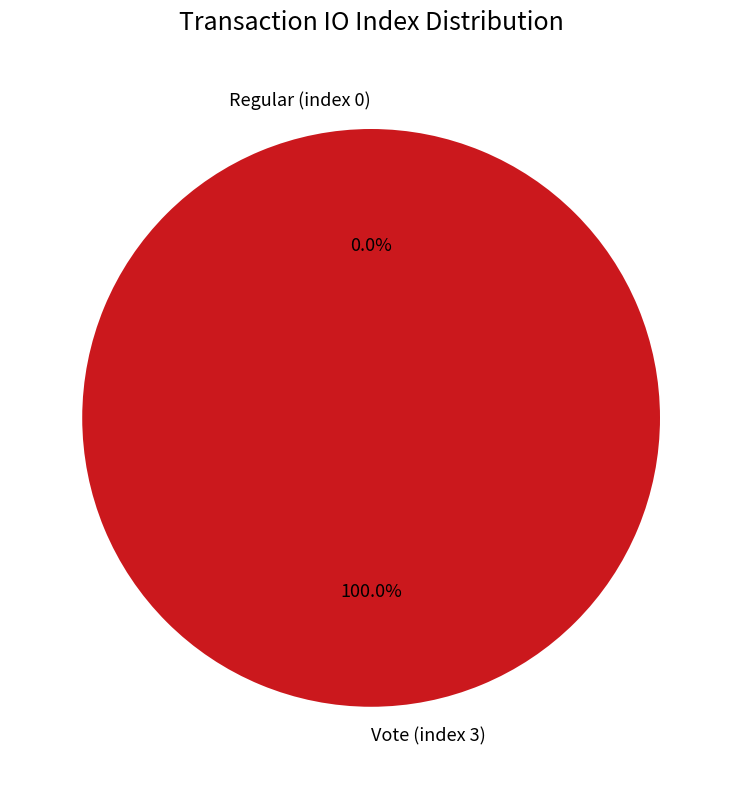

Does Regular (index 0) represent more than half of the total?

No